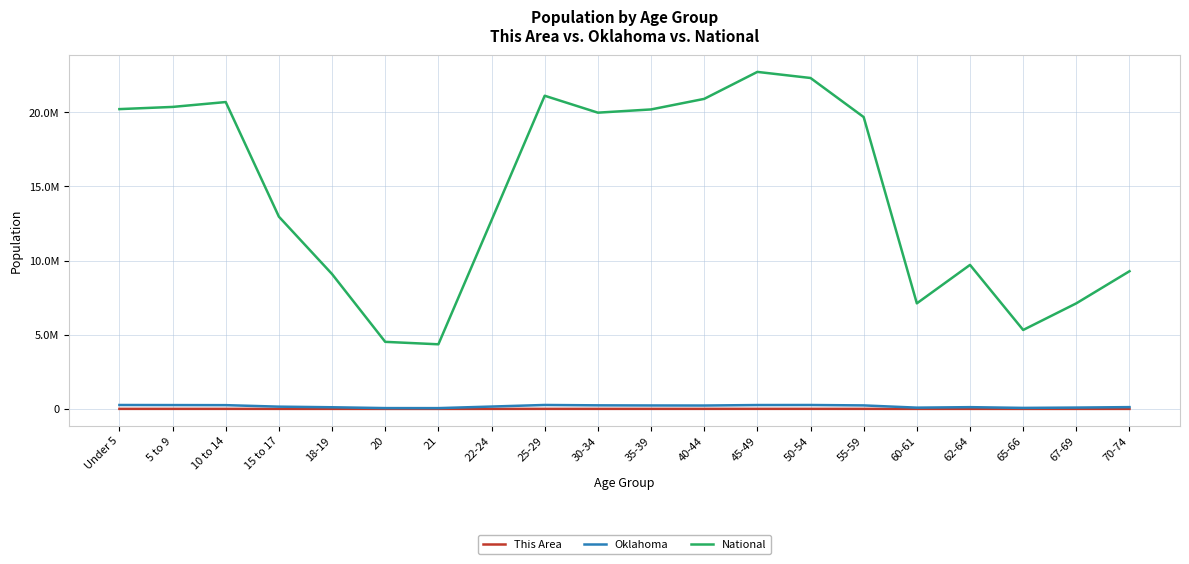

True or false: This Area and Oklahoma cross at least once.

False